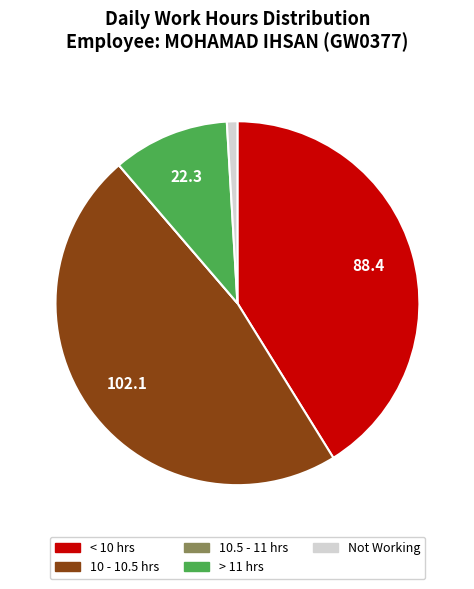

Is there a majority slice in this chart?

No